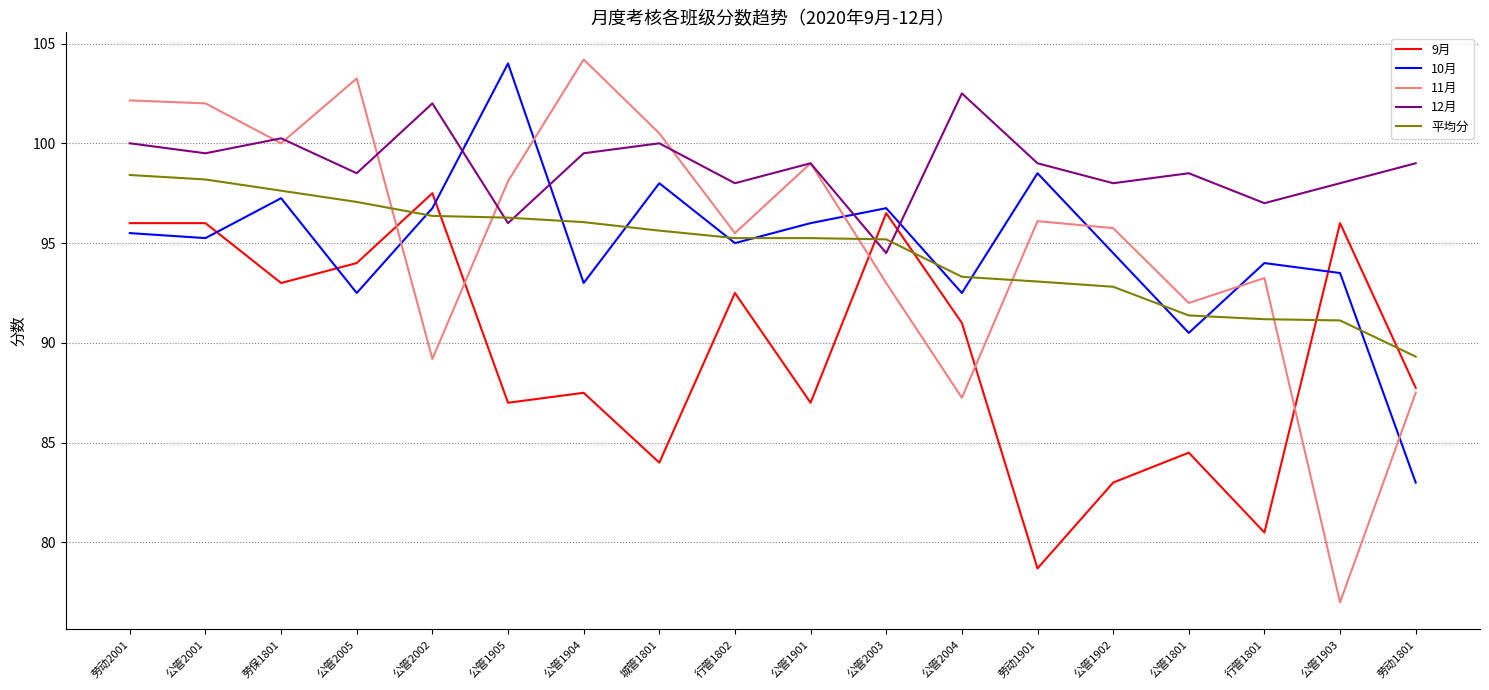

At which label does 10月 first exceed 95?

劳动2001